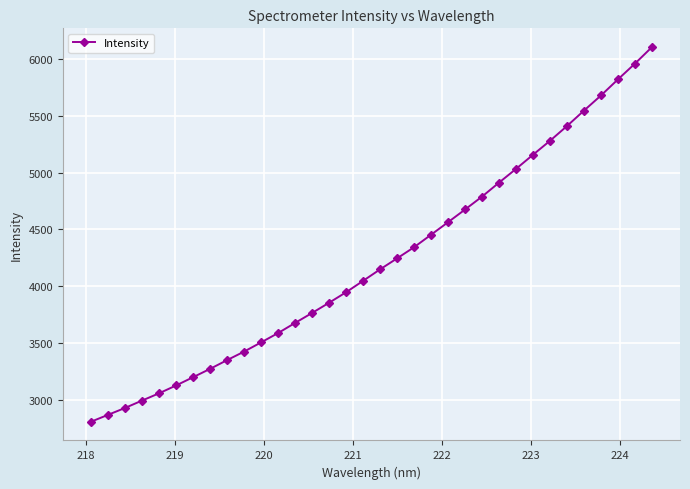

What is the average value?

4221.0